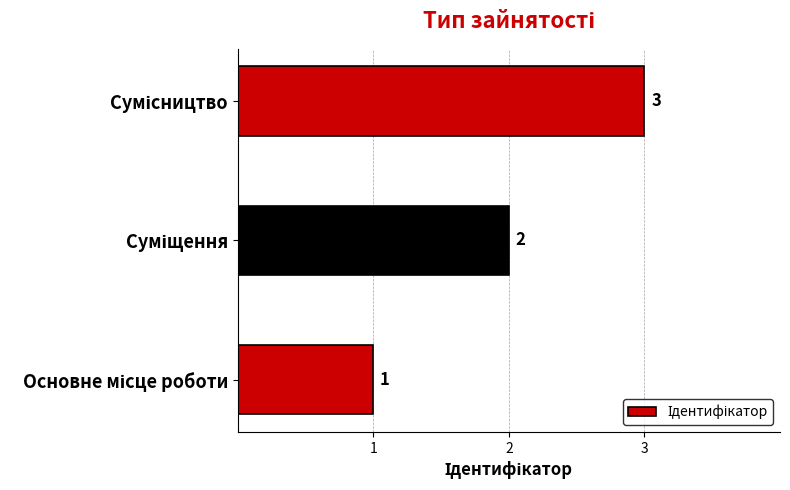

Count the values in the range 1 to 3.

3